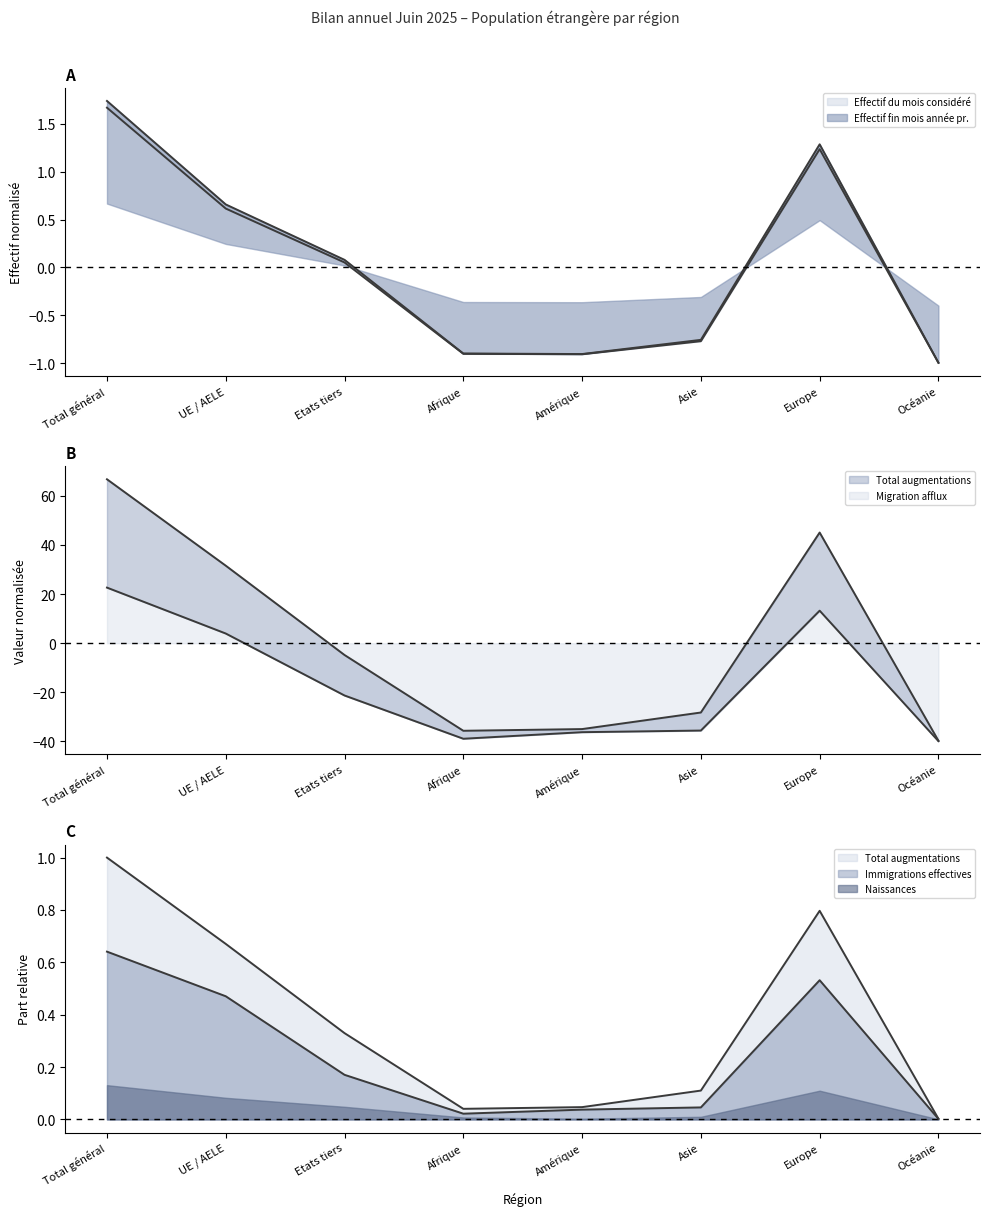

What position from the right is Océanie?

1